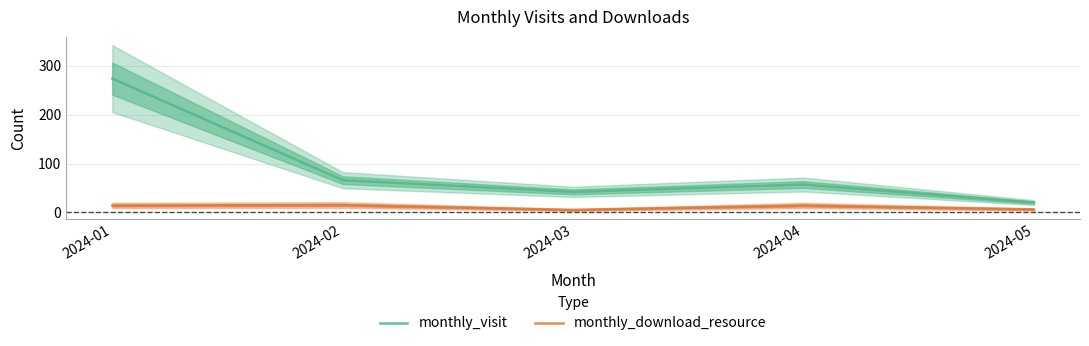

Reading left to right, transcribe all the data shown in this chart.

monthly_visit: 2024-01=274	2024-02=66	2024-03=42	2024-04=57	2024-05=20
monthly_download_resource: 2024-01=14	2024-02=15	2024-03=5	2024-04=14	2024-05=6